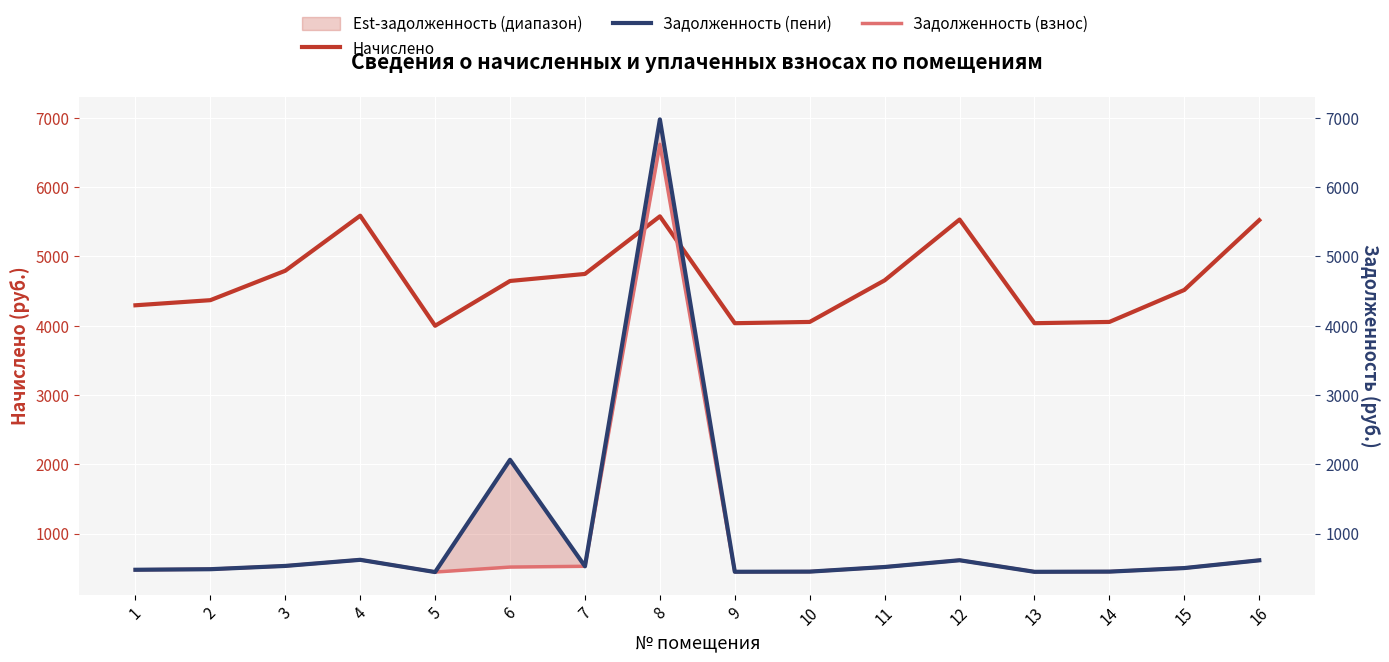

Where does the Начислено series first go above 4644?

3